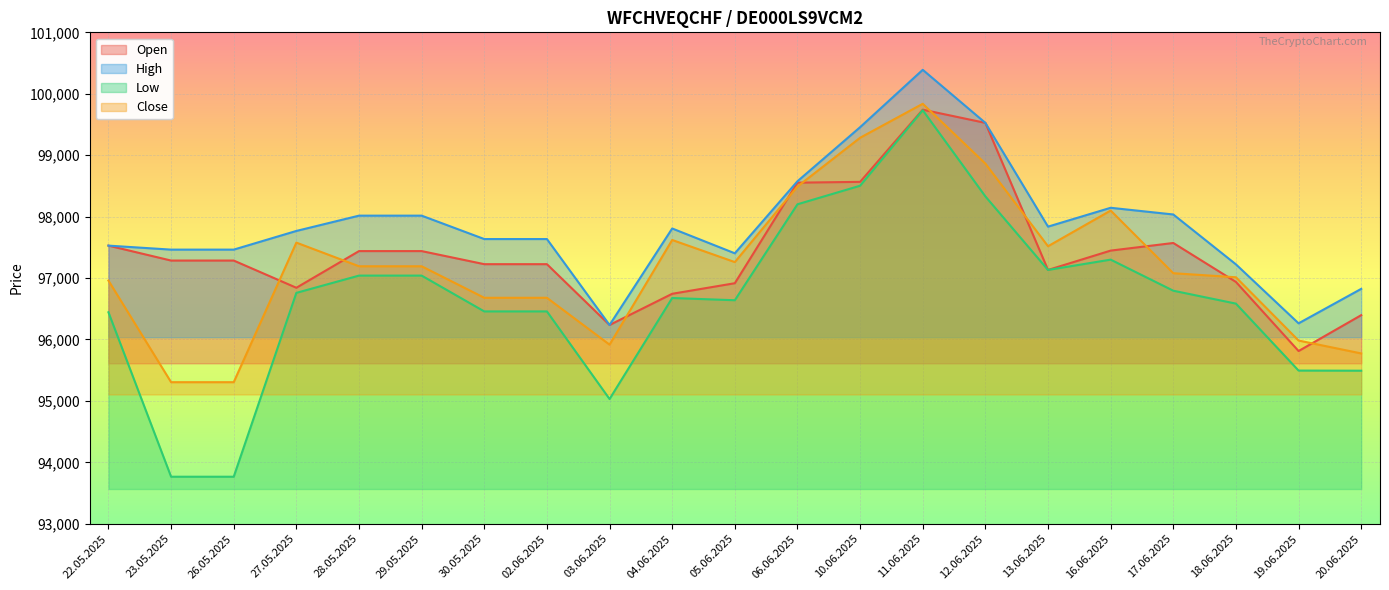

Reading left to right, extract all data points from this chart.

Open: 22.05.2025=97528	23.05.2025=97285	26.05.2025=97285	27.05.2025=96842	28.05.2025=97439	29.05.2025=97439	30.05.2025=97226	02.06.2025=97226	03.06.2025=96236	04.06.2025=96744	05.06.2025=96916	06.06.2025=98553	10.06.2025=98566	11.06.2025=99741	12.06.2025=99526	13.06.2025=97132	16.06.2025=97447	17.06.2025=97571	18.06.2025=96937	19.06.2025=95812	20.06.2025=96396
High: 22.05.2025=97528	23.05.2025=97463	26.05.2025=97463	27.05.2025=97767	28.05.2025=98016	29.05.2025=98016	30.05.2025=97635	02.06.2025=97635	03.06.2025=96236	04.06.2025=97807	05.06.2025=97403	06.06.2025=98576	10.06.2025=99456	11.06.2025=100390	12.06.2025=99526	13.06.2025=97837	16.06.2025=98144	17.06.2025=98035	18.06.2025=97223	19.06.2025=96263	20.06.2025=96824
Low: 22.05.2025=96443	23.05.2025=93766	26.05.2025=93766	27.05.2025=96759	28.05.2025=97040	29.05.2025=97040	30.05.2025=96457	02.06.2025=96457	03.06.2025=95031	04.06.2025=96675	05.06.2025=96639	06.06.2025=98201	10.06.2025=98503	11.06.2025=99732	12.06.2025=98329	13.06.2025=97132	16.06.2025=97300	17.06.2025=96794	18.06.2025=96584	19.06.2025=95494	20.06.2025=95492
Close: 22.05.2025=96959	23.05.2025=95305	26.05.2025=95305	27.05.2025=97577	28.05.2025=97192	29.05.2025=97192	30.05.2025=96679	02.06.2025=96679	03.06.2025=95916	04.06.2025=97620	05.06.2025=97260	06.06.2025=98490	10.06.2025=99284	11.06.2025=99837	12.06.2025=98863	13.06.2025=97518	16.06.2025=98099	17.06.2025=97079	18.06.2025=97013	19.06.2025=95983	20.06.2025=95773